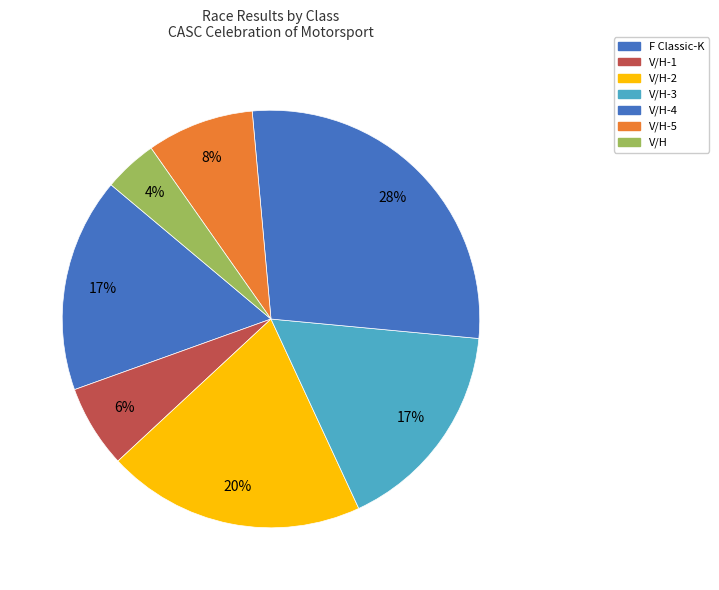

To the nearest percent, what is the average slice percentage?

14%